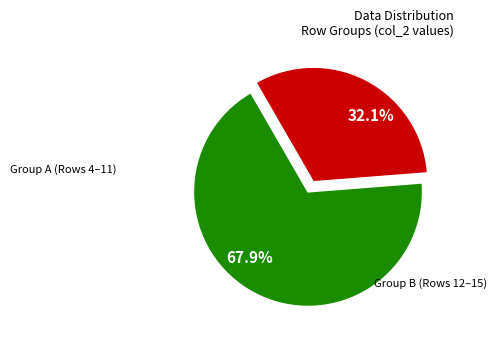

Does 67.9% account for over 50% of the chart?

Yes